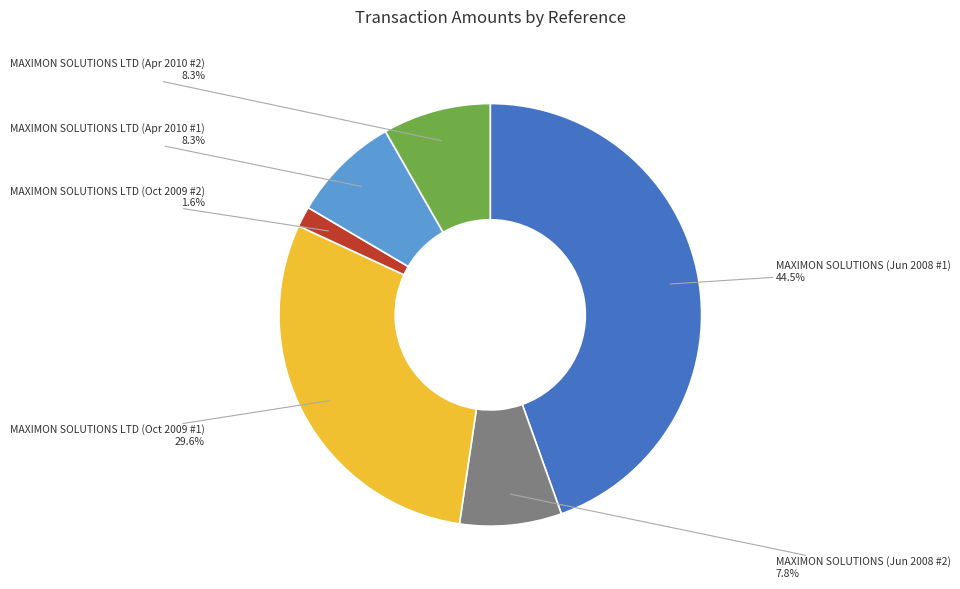

Which slice is the smallest?

MAXIMON SOLUTIONS LTD (Oct 2009 #2)